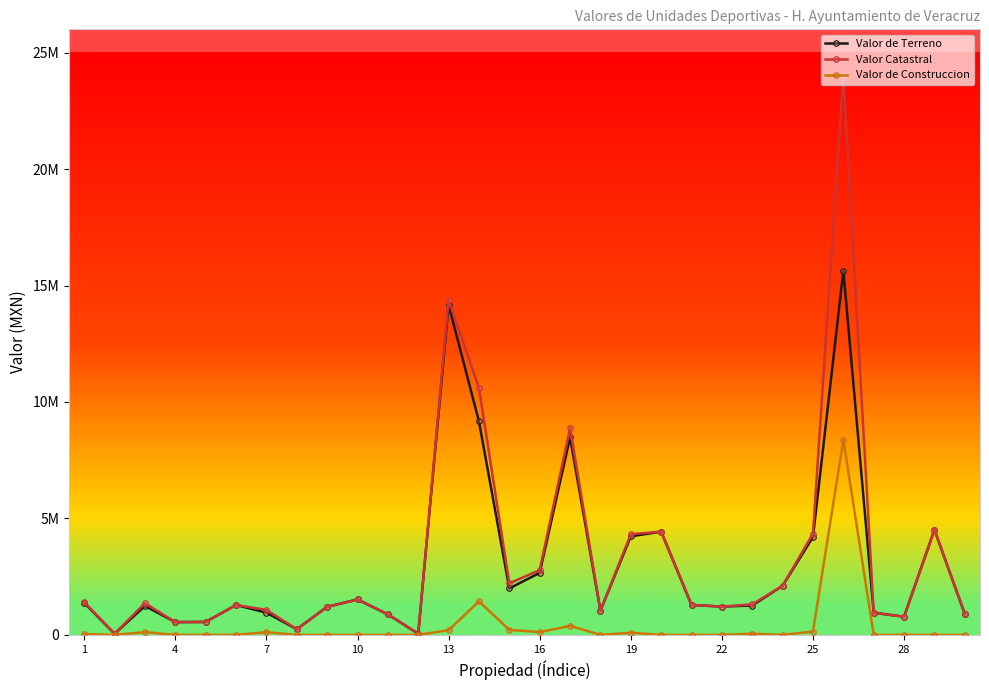

True or false: Valor Catastral has more than 2 interior local peaks.

True